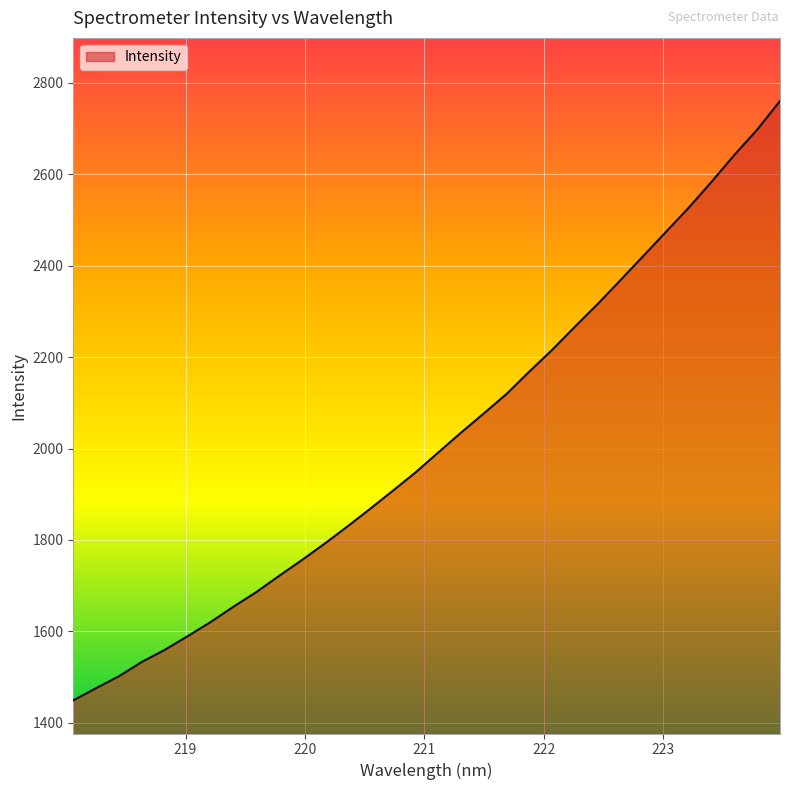

Reading right to left, transcribe all the data shown in this chart.

2760.0	2697.5	2642.3	2583.7	2527.1	2474.3	2421.3	2368.6	2316.4	2266.7	2216.0	2168.6	2119.7	2076.9	2034.9	1991.5	1947.7	1907.5	1867.8	1829.0	1791.4	1755.5	1720.9	1685.4	1653.5	1620.0	1589.4	1559.5	1533.3	1502.1	1476.0	1449.3